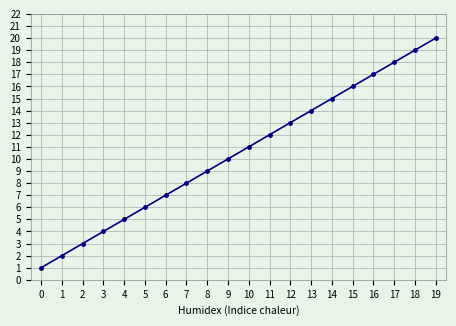

List the labels in order of value, smallest first.

0, 1, 2, 3, 4, 5, 6, 7, 8, 9, 10, 11, 12, 13, 14, 15, 16, 17, 18, 19